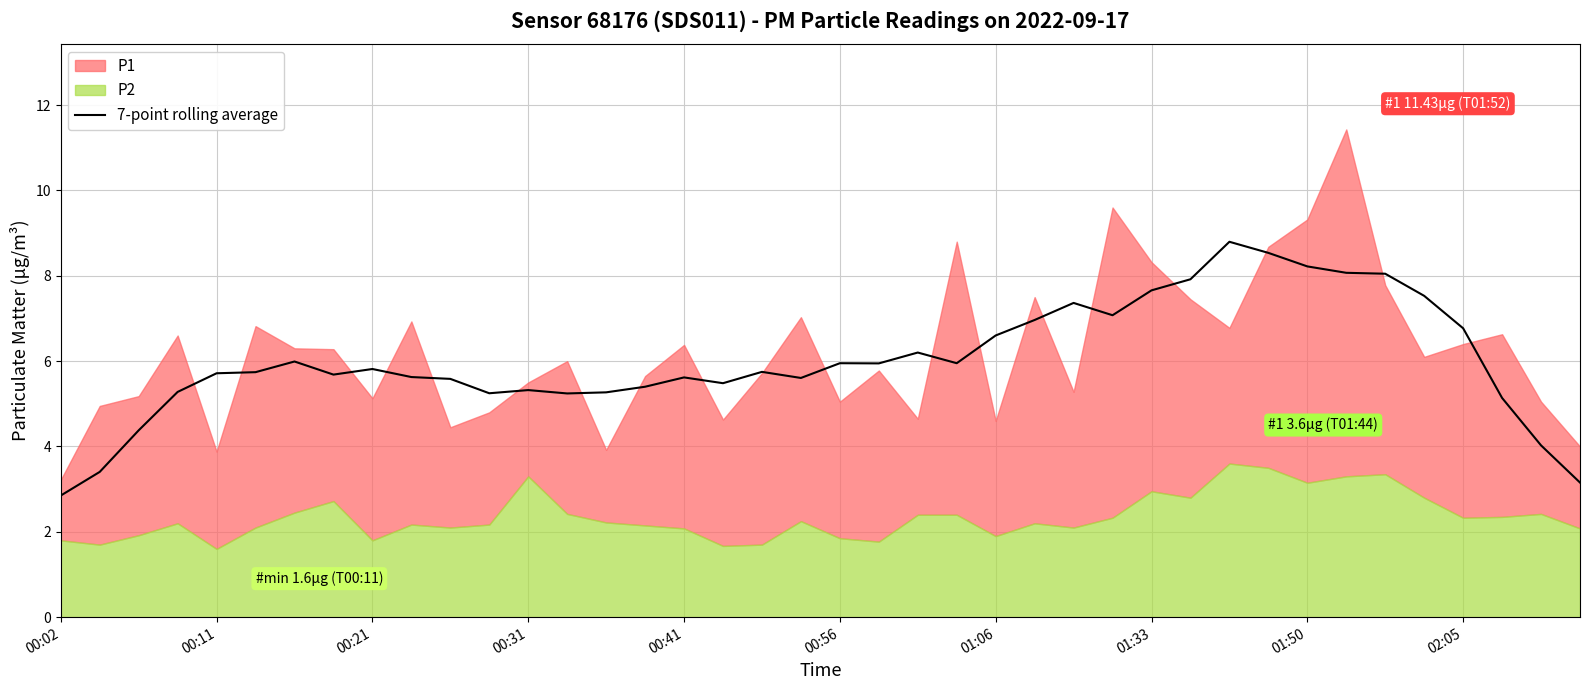

What is the highest value of the 7-point rolling average series?

8.8